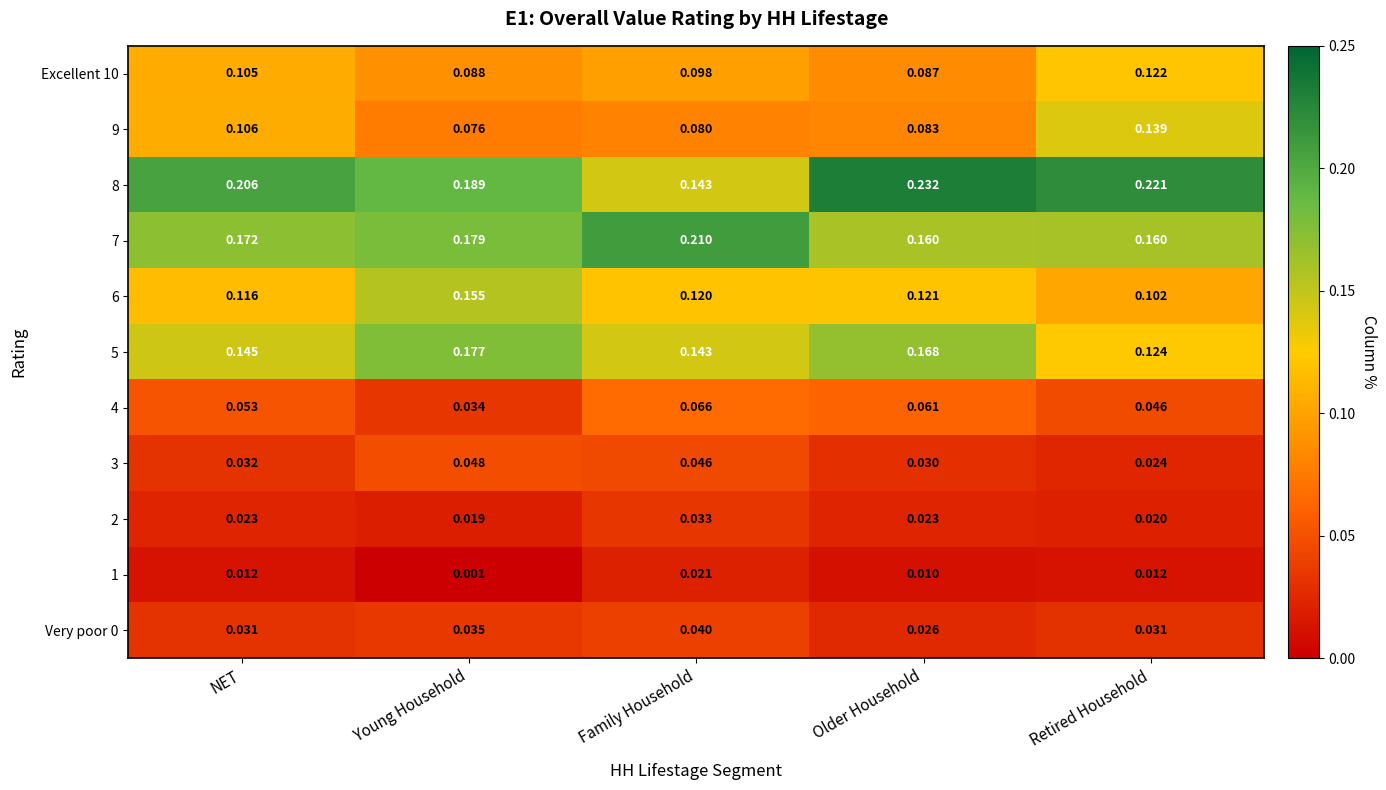

Is the value of 2 at Young Household greater than the value of 6 at Retired Household?

No